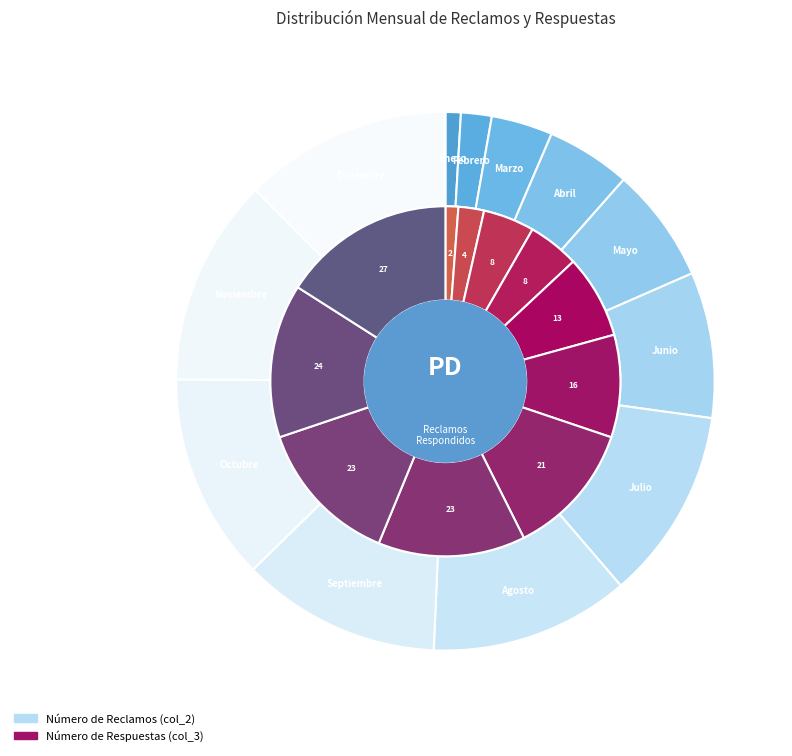

Does any single category account for the majority?

No